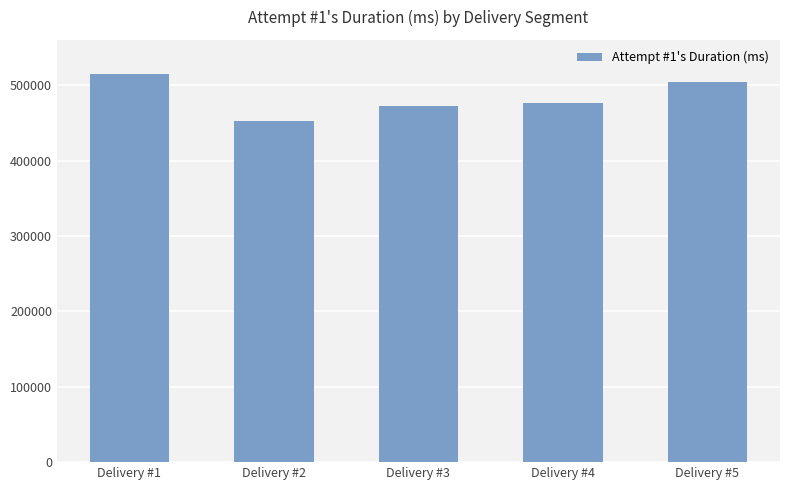

What is the difference between the second highest and minimum values?

51969